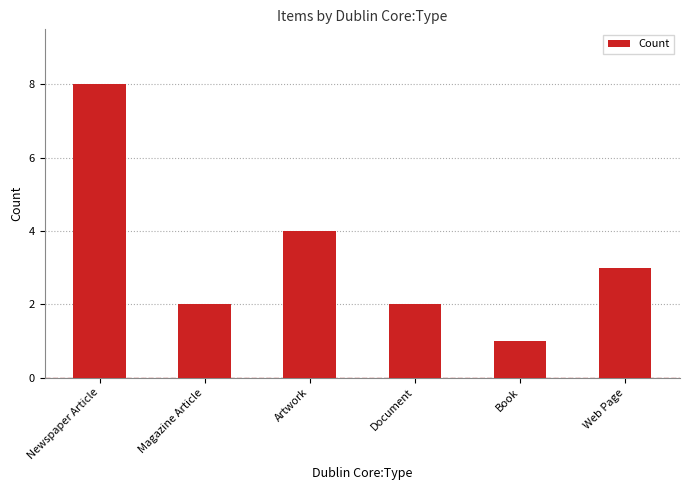

How many values are between 2 and 4?

4